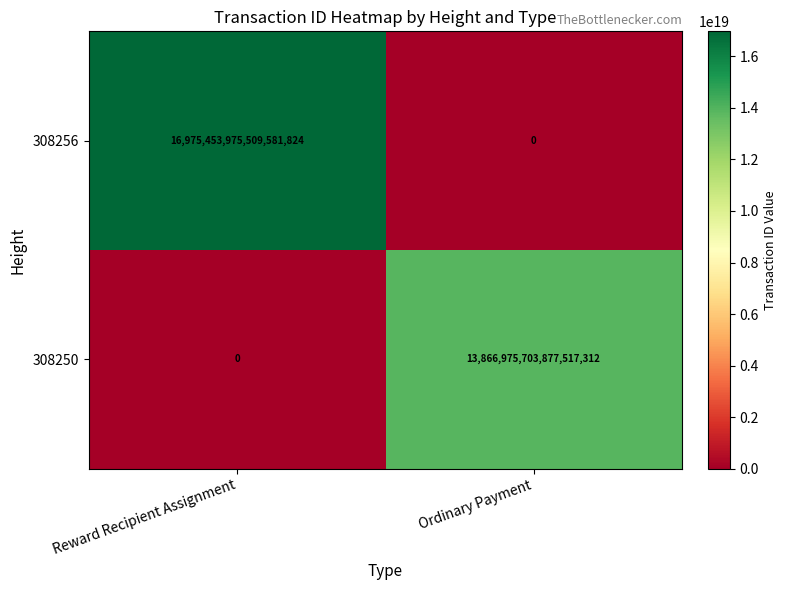

Where is 308256 nearest to the value 8487726987754790912?

Reward Recipient Assignment